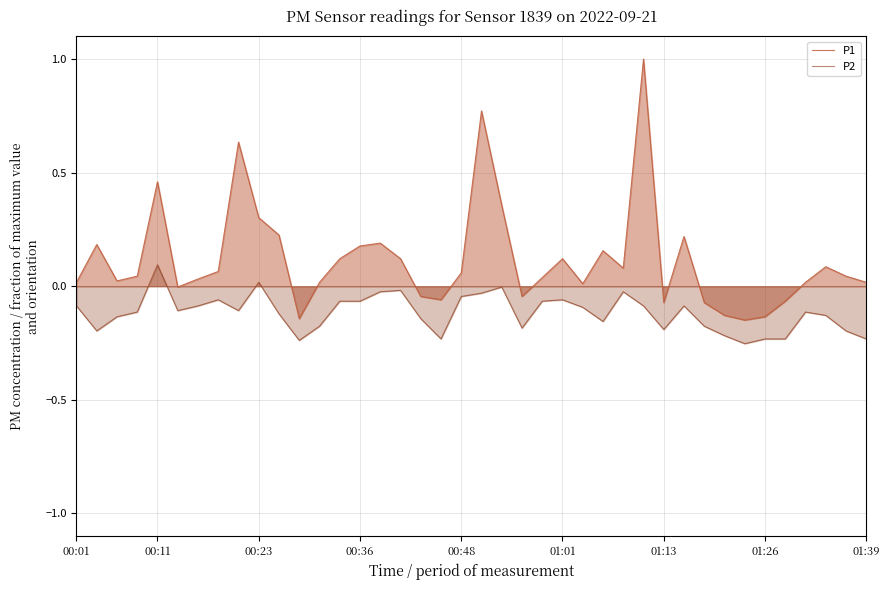

Between 20 and 30, which series saw the biggest shift?

P1